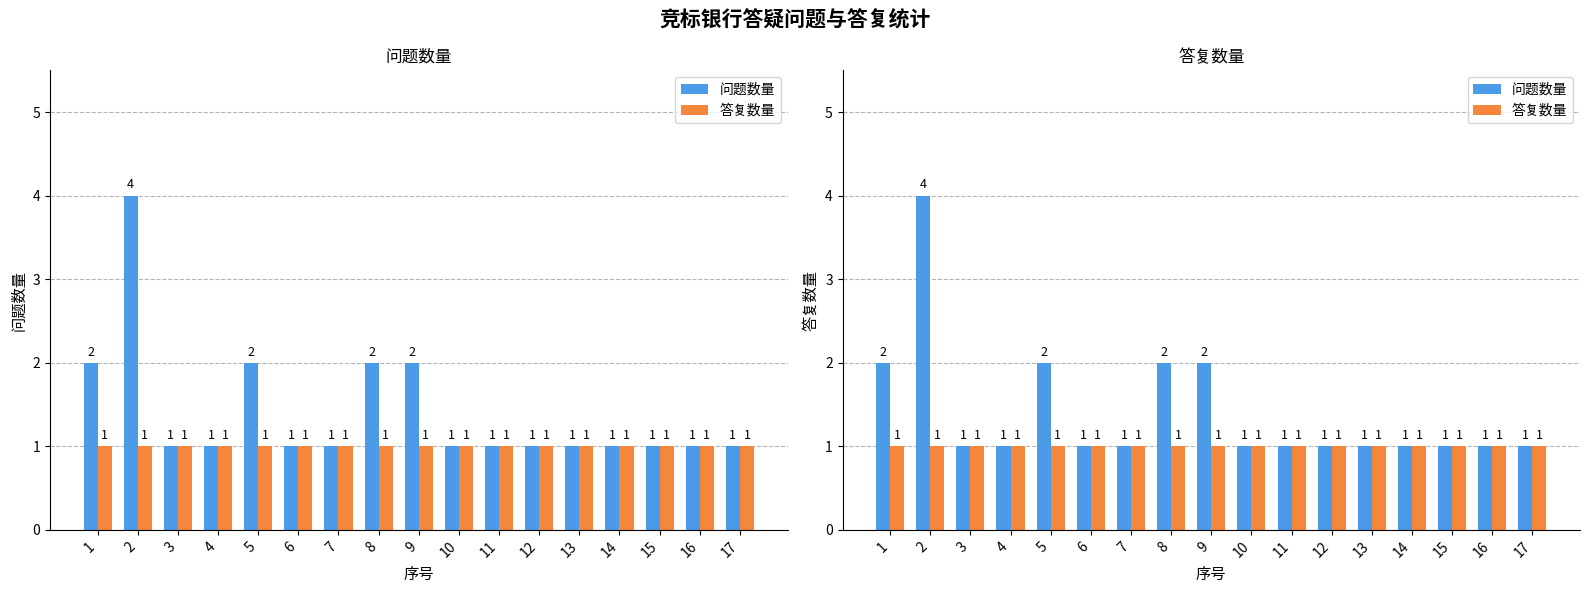

Between 10 and 12, which is larger?

10